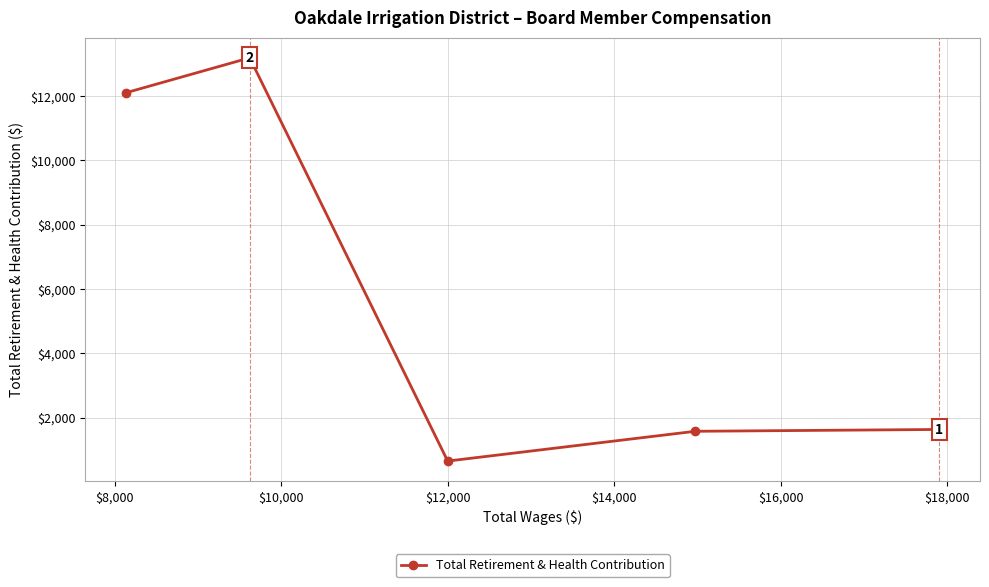

What is the smallest value displayed?

648